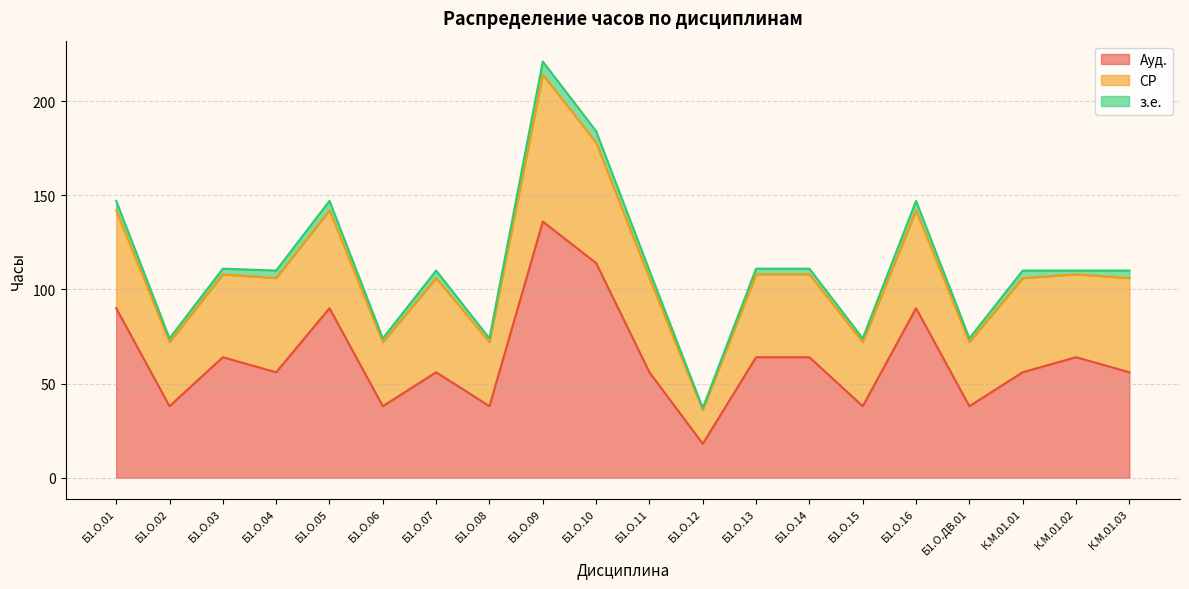

True or false: СР has a value of 52 at Б1.О.01.

True